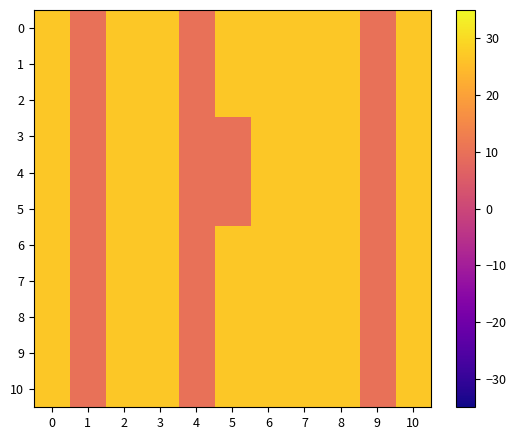

Reading left to right, what are all the values shown in this chart?

0: 0=27	1=10	2=27	3=27	4=10	5=27	6=27	7=27	8=27	9=10	10=27
1: 0=27	1=10	2=27	3=27	4=10	5=27	6=27	7=27	8=27	9=10	10=27
2: 0=27	1=10	2=27	3=27	4=10	5=27	6=27	7=27	8=27	9=10	10=27
3: 0=27	1=10	2=27	3=27	4=10	5=10	6=27	7=27	8=27	9=10	10=27
4: 0=27	1=10	2=27	3=27	4=10	5=10	6=27	7=27	8=27	9=10	10=27
5: 0=27	1=10	2=27	3=27	4=10	5=10	6=27	7=27	8=27	9=10	10=27
6: 0=27	1=10	2=27	3=27	4=10	5=27	6=27	7=27	8=27	9=10	10=27
7: 0=27	1=10	2=27	3=27	4=10	5=27	6=27	7=27	8=27	9=10	10=27
8: 0=27	1=10	2=27	3=27	4=10	5=27	6=27	7=27	8=27	9=10	10=27
9: 0=27	1=10	2=27	3=27	4=10	5=27	6=27	7=27	8=27	9=10	10=27
10: 0=27	1=10	2=27	3=27	4=10	5=27	6=27	7=27	8=27	9=10	10=27